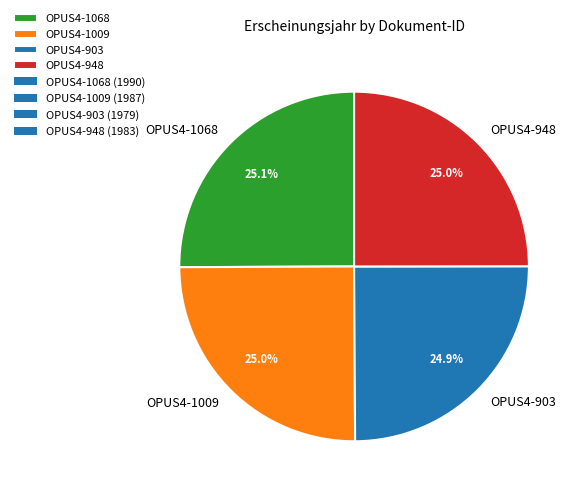

How many segments does this pie chart have?

4